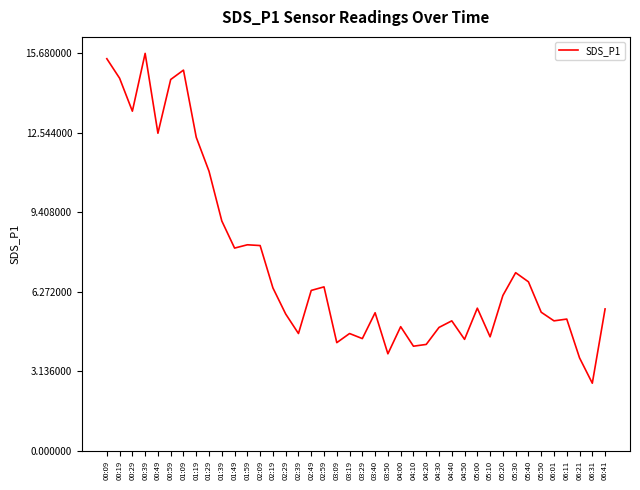

The chart shows a value of 13.4 at 00:29. True or false?

True